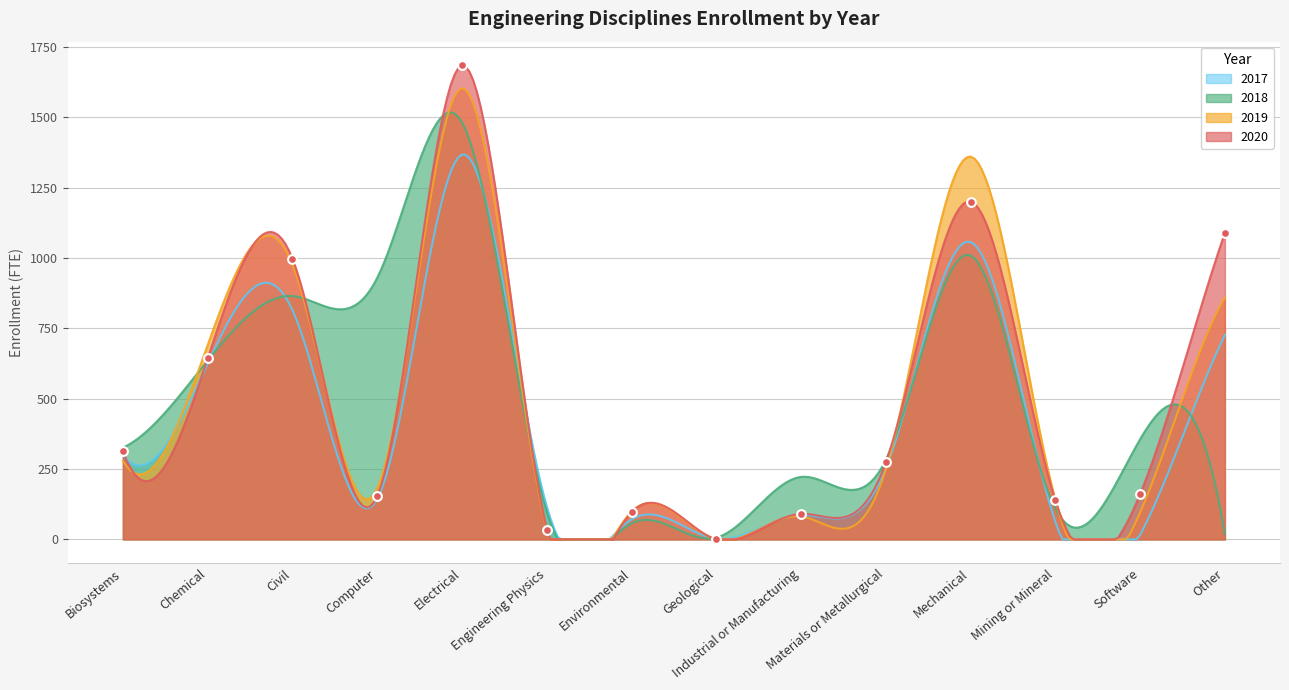

Which series reaches the maximum Y coordinate?

2020